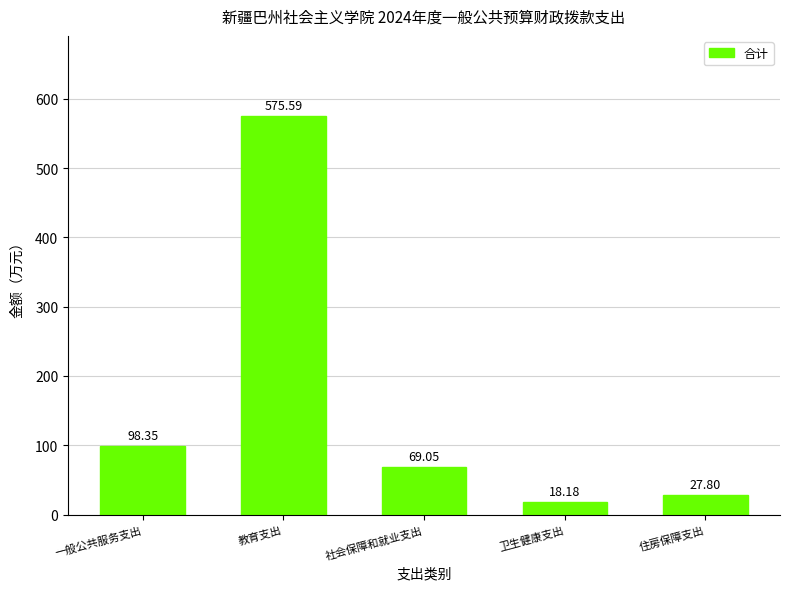

List the labels in order of value, smallest first.

卫生健康支出, 住房保障支出, 社会保障和就业支出, 一般公共服务支出, 教育支出